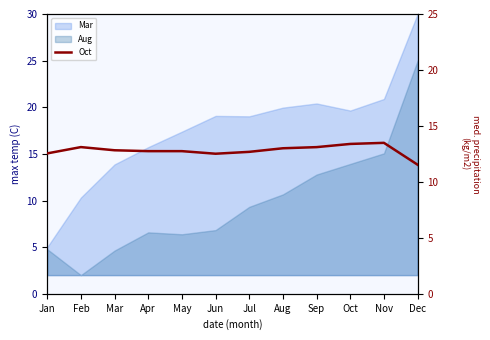

Read the value at May.

12.7